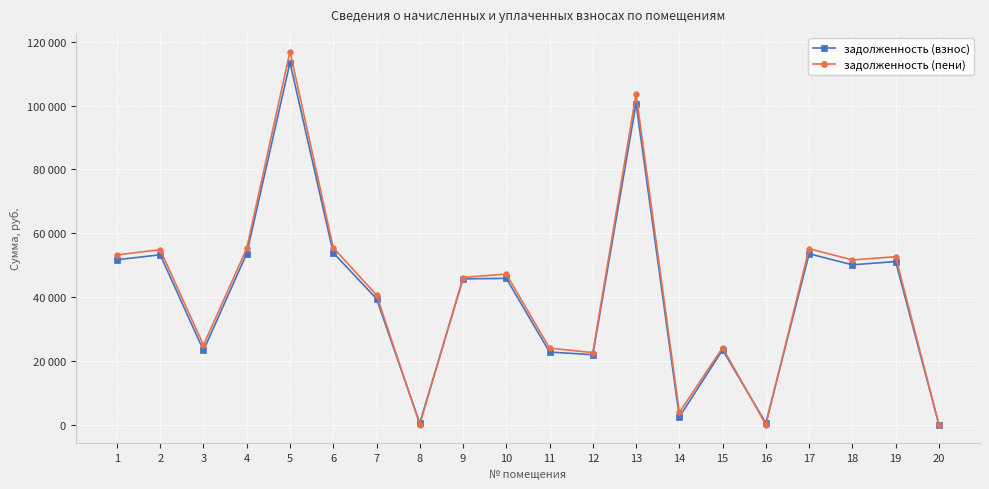

Which series ends up on top after the final intersection of задолженность (пени) and задолженность (взнос)?

задолженность (пени)